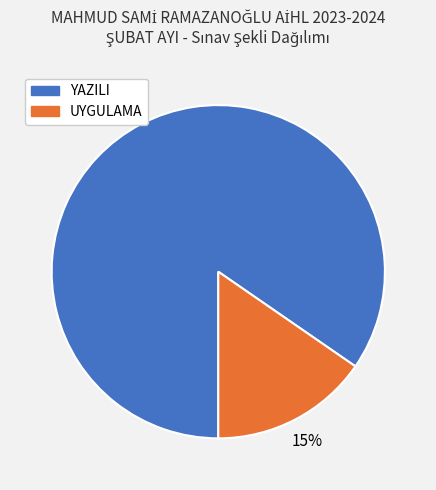

To the nearest percent, what percentage of the pie is UYGULAMA?

15%